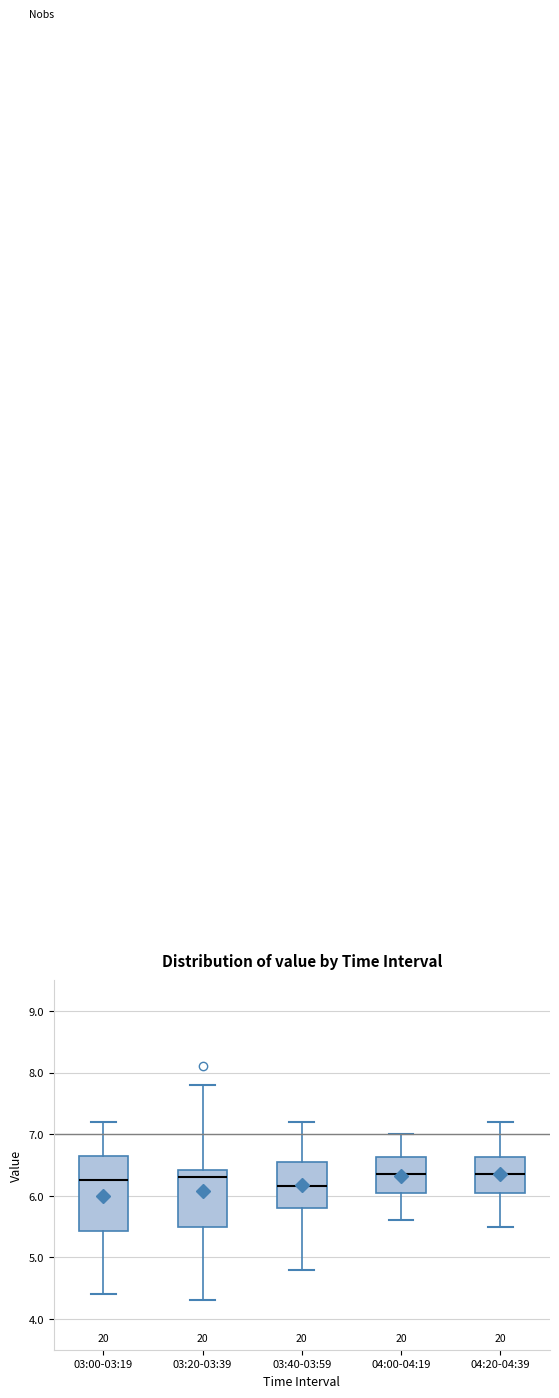

Reading left to right, read every box against the y-axis: the position of its median line, the range the box covers, and the ends of its whiskers. The values are not printed on the chart, so give them approximately, as read against the axis.

03:00-03:19: median 6.3, box 5.4 to 6.7, whiskers 4.4 to 7.2
03:20-03:39: median 6.3, box 5.5 to 6.4, whiskers 4.3 to 7.8
03:40-03:59: median 6.2, box 5.8 to 6.6, whiskers 4.8 to 7.2
04:00-04:19: median 6.4, box 6.1 to 6.6, whiskers 5.6 to 7.0
04:20-04:39: median 6.4, box 6.1 to 6.6, whiskers 5.5 to 7.2